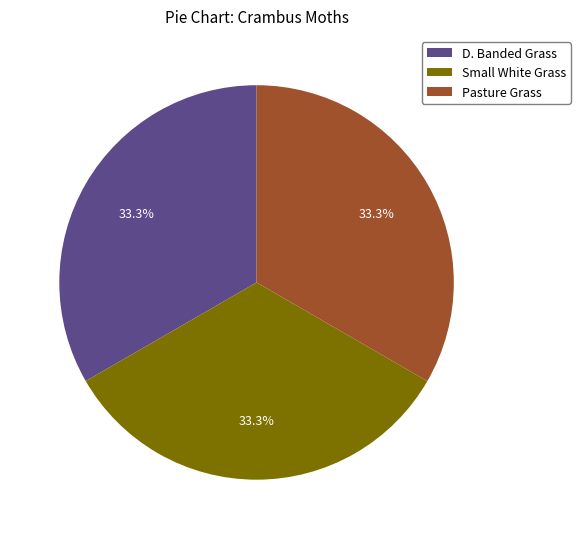

Approximately how many times larger is the value at D. Banded Grass compared to Small White Grass?

1.0